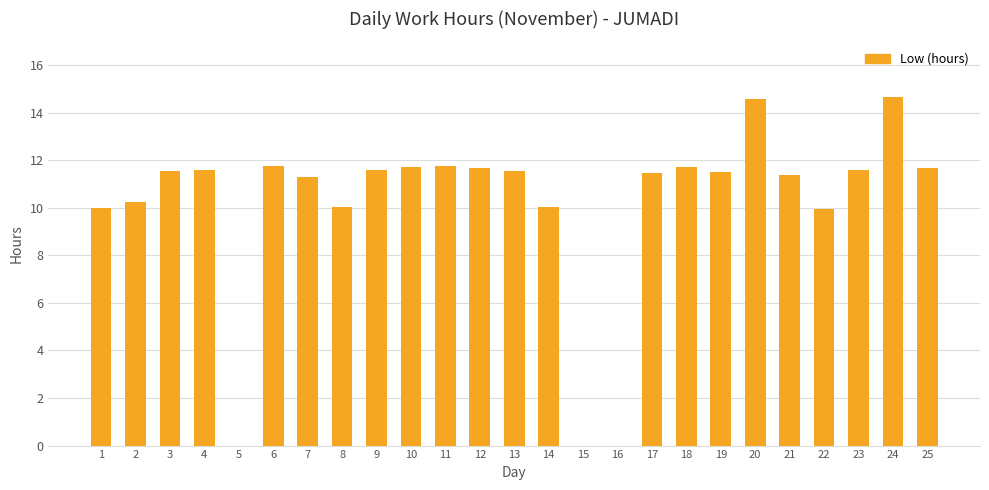

What is the maximum value shown in the chart?

14.7